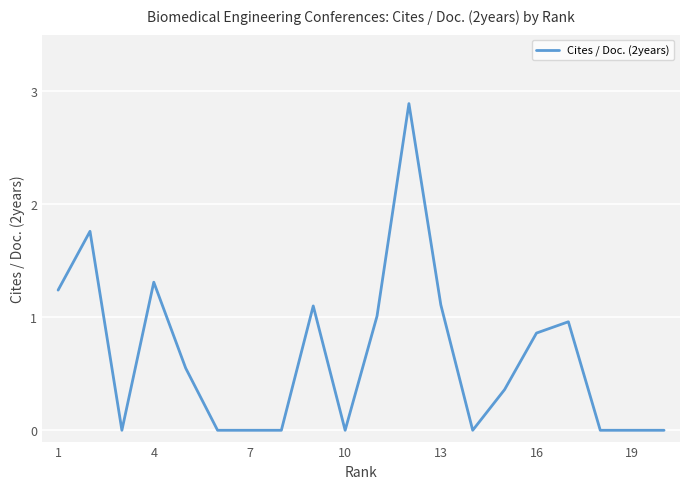

How many lines are shown in the chart?

1